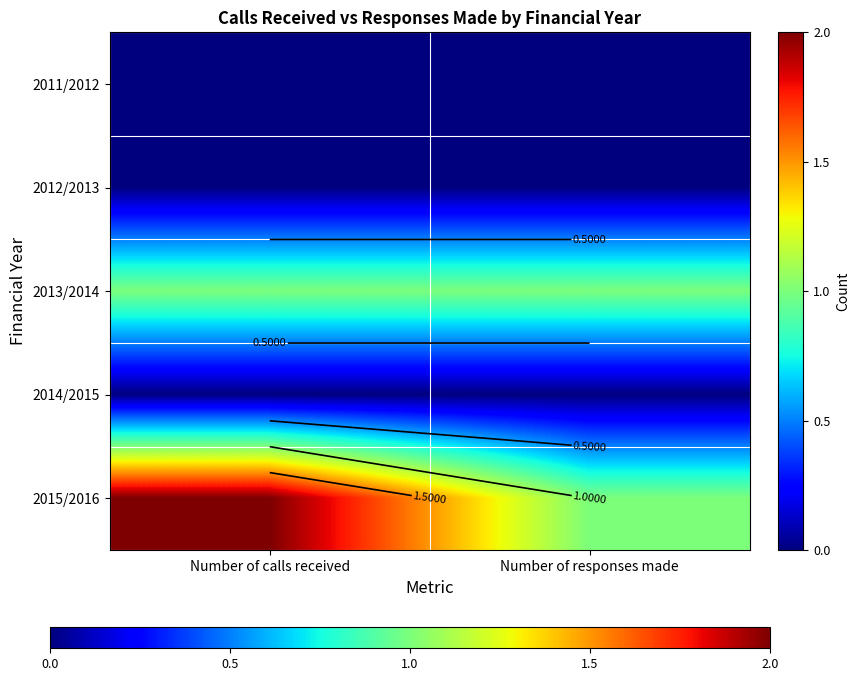

At which category does the chart reach its minimum across all series?

Number of calls received